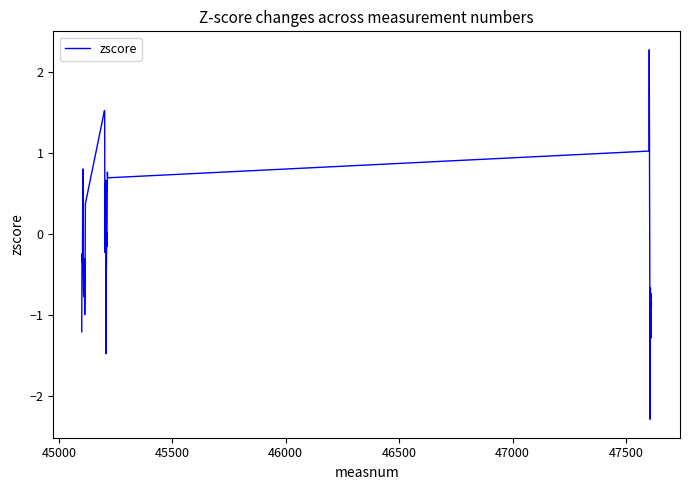

What is the smallest value displayed?

-2.3